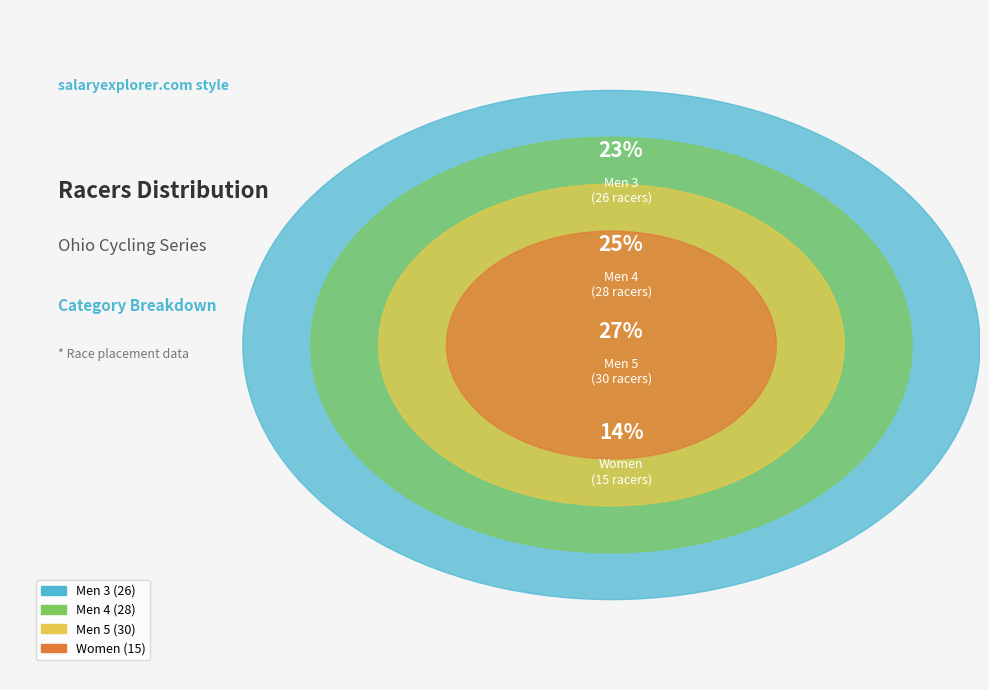

Is there a majority slice in this chart?

No